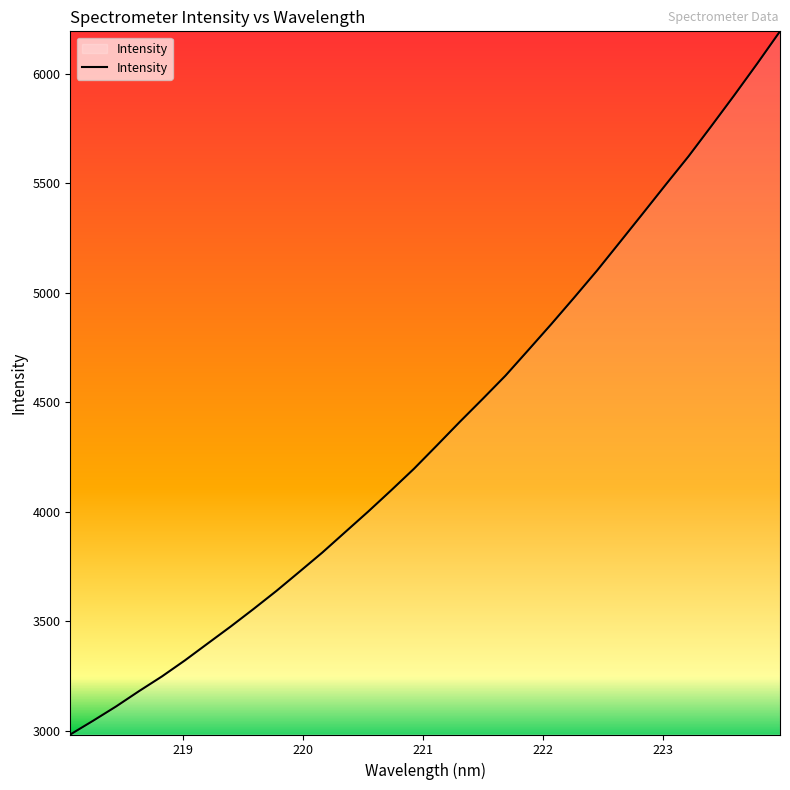

What is the greatest value displayed?

6193.4